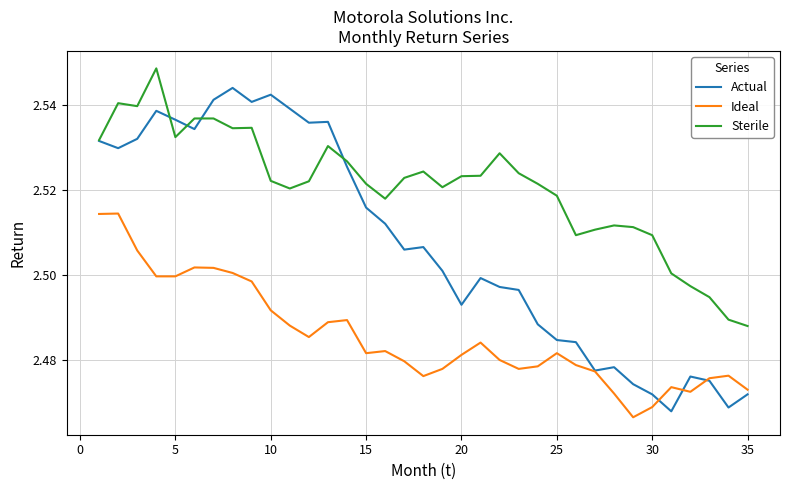

Which series has the widest spread of values?

Actual